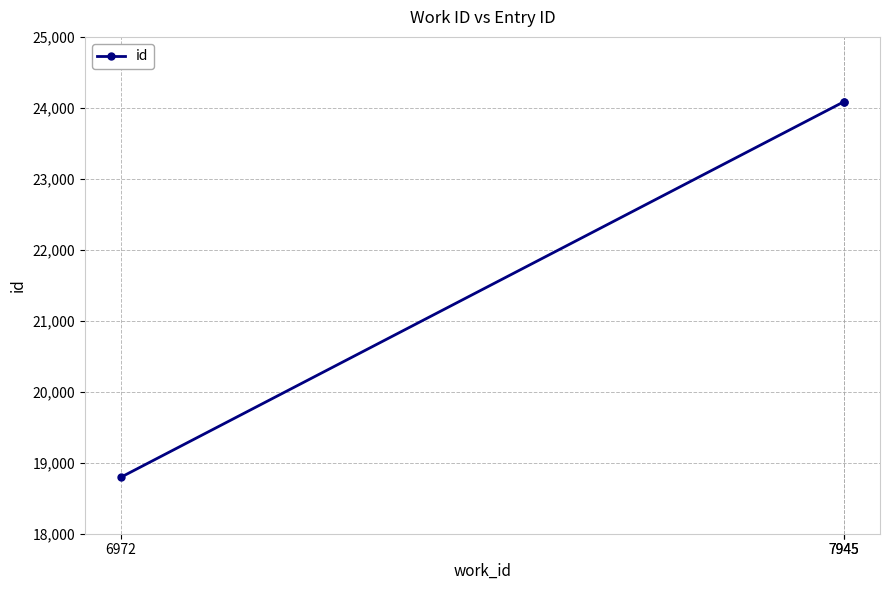

Which label corresponds to the smallest value in the chart?

6972